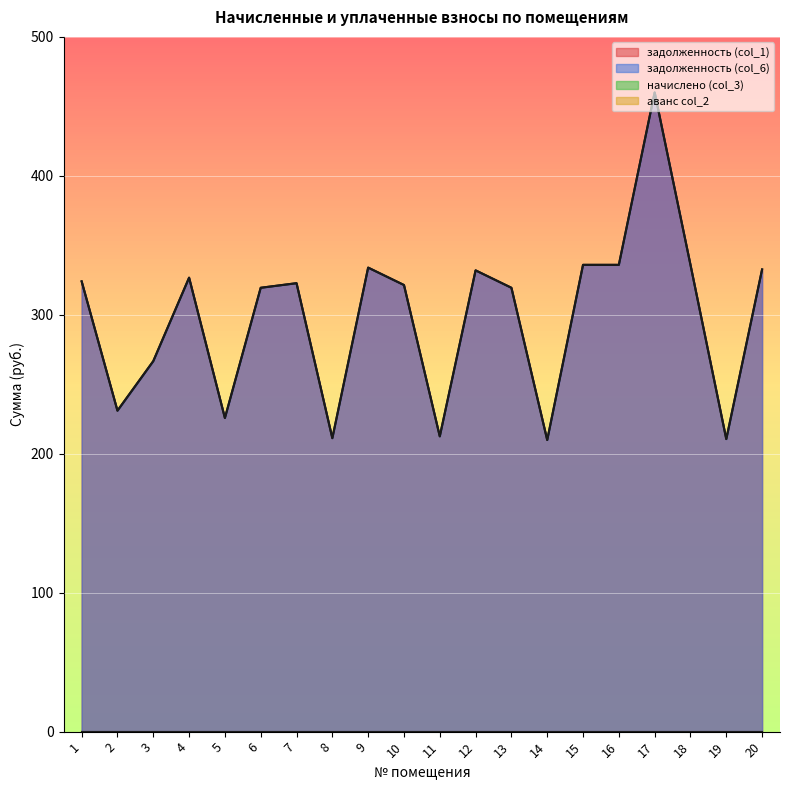

Where is задолженность (col_6) nearest to the value 334?

9